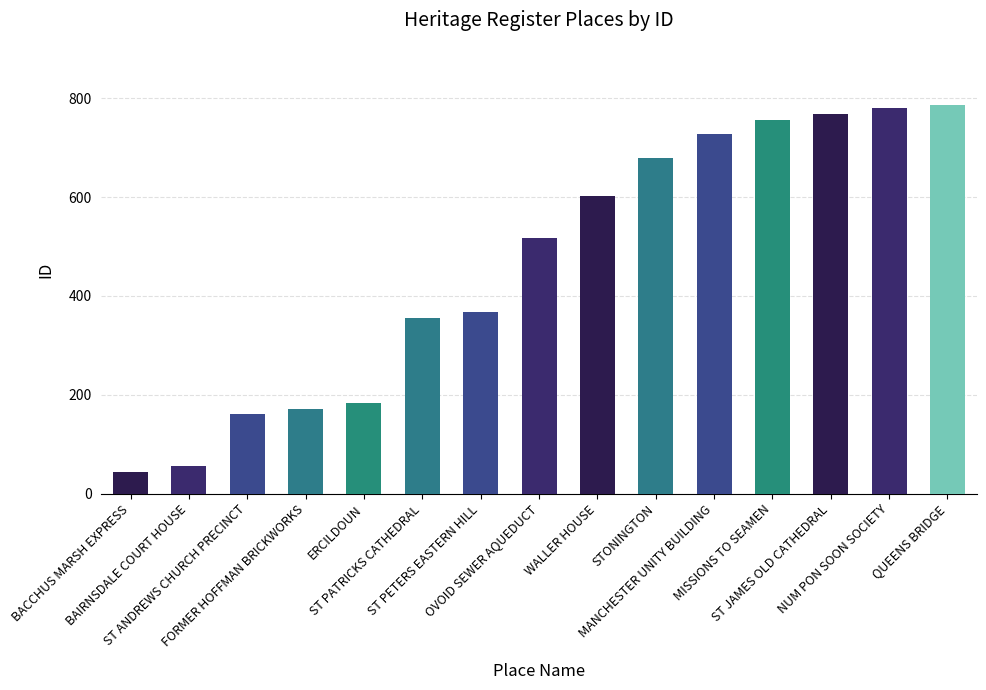

Are the bars grouped side by side (vs. stacked)?

No